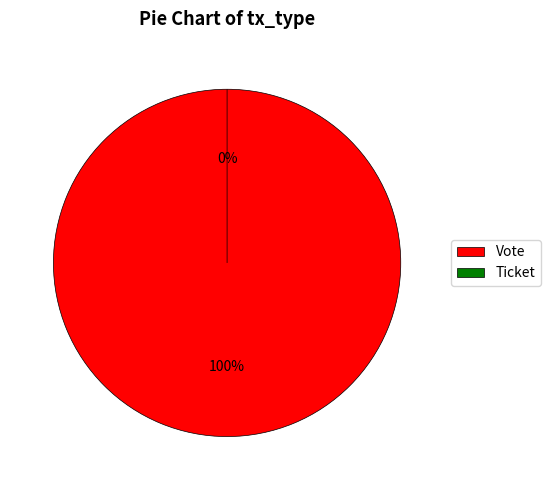

How many slices are in this pie chart?

2